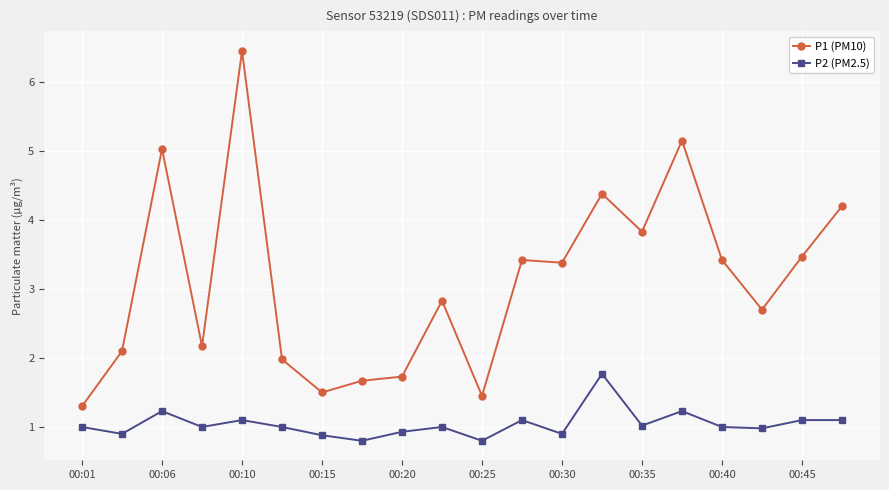

At how many categories does at least one series exceed 3?

10